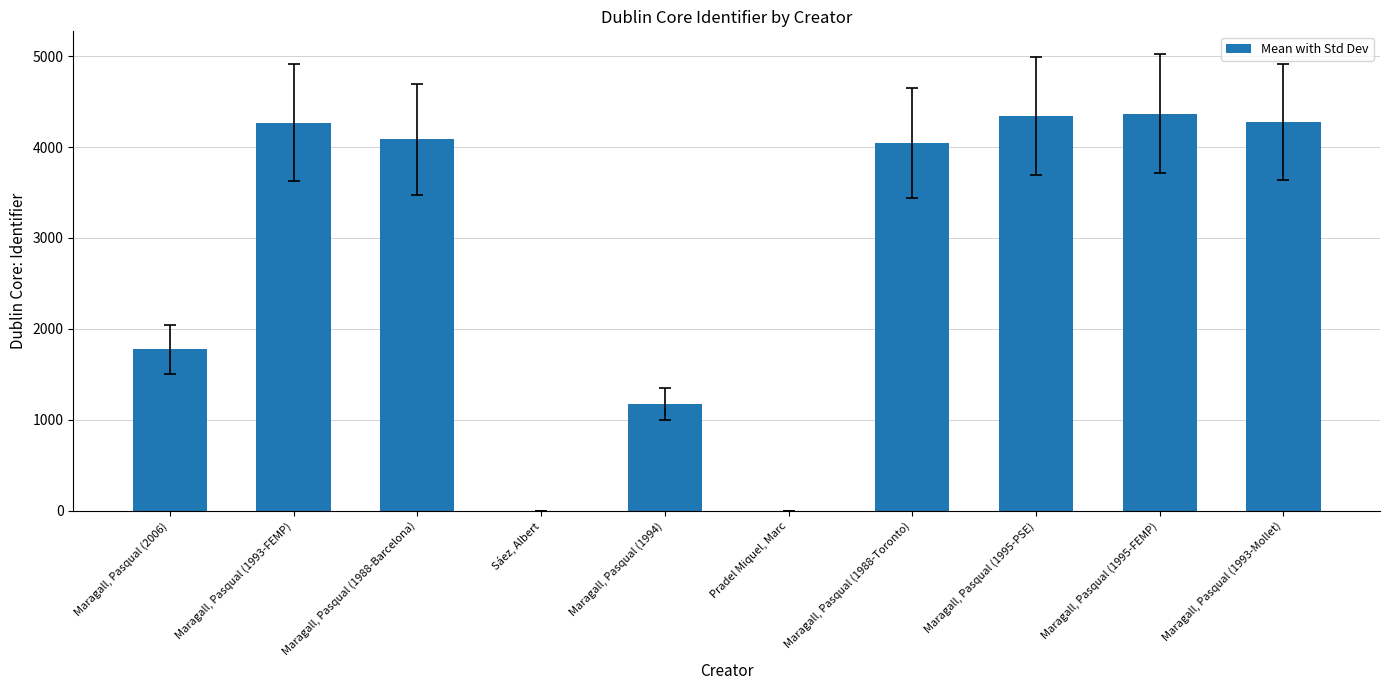

What is the greatest value displayed?

4366